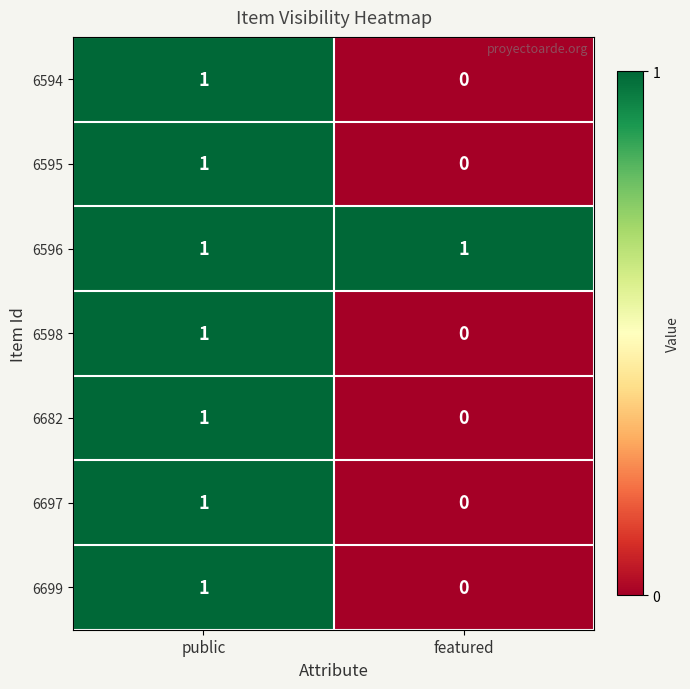

The value of 6594 at featured is 0. True or false?

True